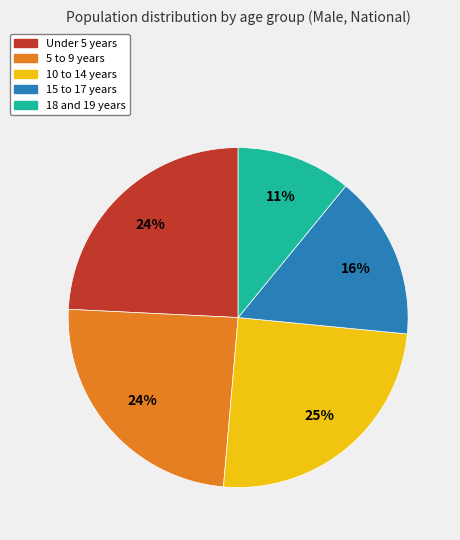

True or false: 18 and 19 years accounts for 11% of the total.

True